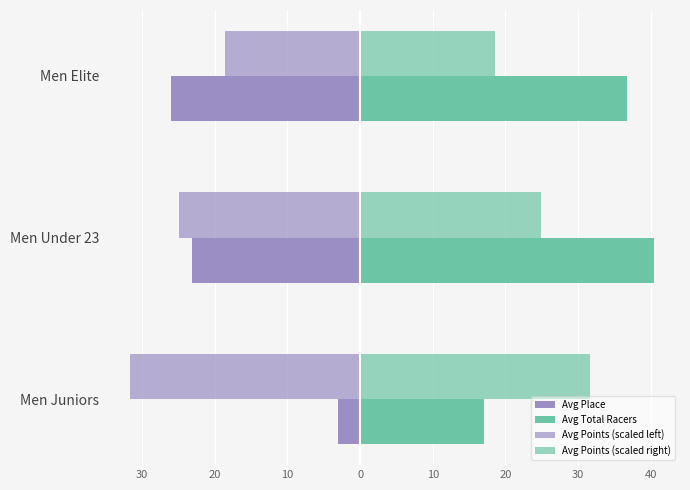

At how many categories does at least one series exceed -6?

3